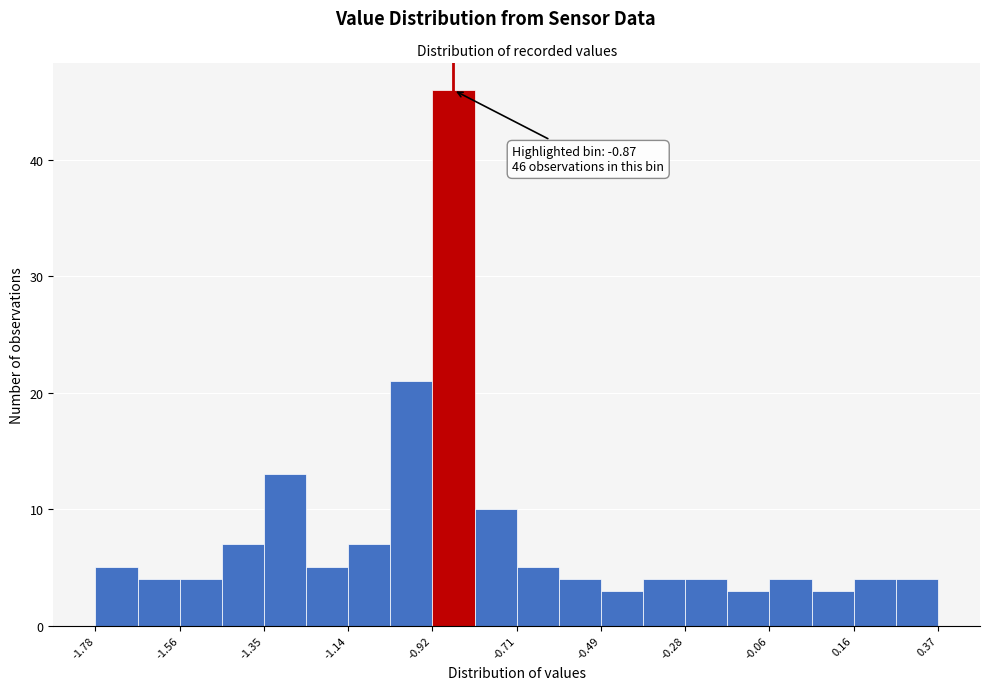

Read against the x-axis, roughly where is the centre of the tallest bar?

-0.85